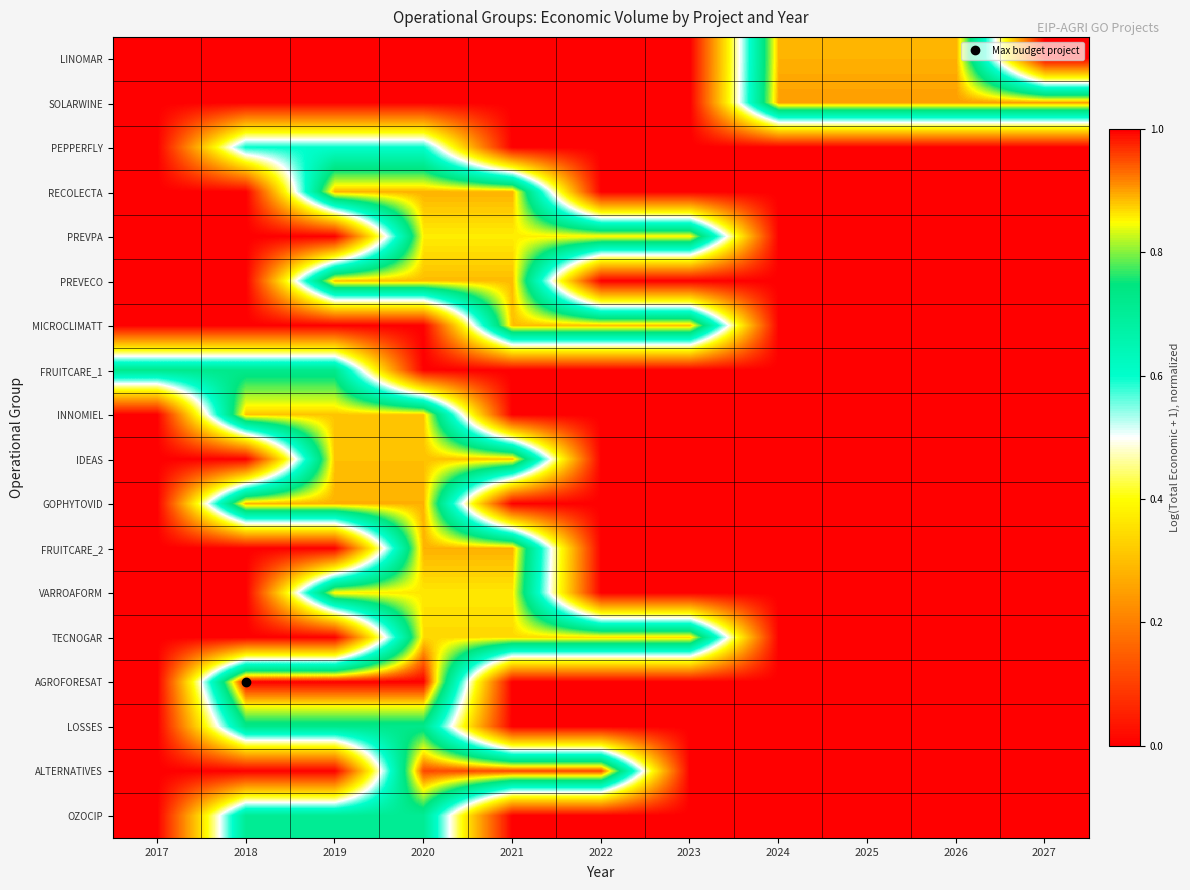

Reading right to left, what are all the values shown in this chart?

LINOMAR: 2027=0.0	2026=0.9	2025=0.9	2024=0.9	2023=0.0	2022=0.0	2021=0.0	2020=0.0	2019=0.0	2018=0.0	2017=0.0
SOLARWINE: 2027=0.9	2026=0.9	2025=0.9	2024=0.9	2023=0.0	2022=0.0	2021=0.0	2020=0.0	2019=0.0	2018=0.0	2017=0.0
PEPPERFLY: 2027=0.0	2026=0.0	2025=0.0	2024=0.0	2023=0.0	2022=0.0	2021=0.0	2020=0.6	2019=0.6	2018=0.6	2017=0.0
RECOLECTA: 2027=0.0	2026=0.0	2025=0.0	2024=0.0	2023=0.0	2022=0.0	2021=0.9	2020=0.9	2019=0.9	2018=0.0	2017=0.0
PREVPA: 2027=0.0	2026=0.0	2025=0.0	2024=0.0	2023=0.9	2022=0.9	2021=0.9	2020=0.9	2019=0.0	2018=0.0	2017=0.0
PREVECO: 2027=0.0	2026=0.0	2025=0.0	2024=0.0	2023=0.0	2022=0.0	2021=0.9	2020=0.9	2019=0.9	2018=0.0	2017=0.0
MICROCLIMATT: 2027=0.0	2026=0.0	2025=0.0	2024=0.0	2023=0.9	2022=0.9	2021=0.9	2020=0.0	2019=0.0	2018=0.0	2017=0.0
FRUITCARE_1: 2027=0.0	2026=0.0	2025=0.0	2024=0.0	2023=0.0	2022=0.0	2021=0.0	2020=0.0	2019=0.7	2018=0.7	2017=0.7
INNOMIEL: 2027=0.0	2026=0.0	2025=0.0	2024=0.0	2023=0.0	2022=0.0	2021=0.0	2020=0.9	2019=0.9	2018=0.9	2017=0.0
IDEAS: 2027=0.0	2026=0.0	2025=0.0	2024=0.0	2023=0.0	2022=0.0	2021=0.9	2020=0.9	2019=0.9	2018=0.0	2017=0.0
GOPHYTOVID: 2027=0.0	2026=0.0	2025=0.0	2024=0.0	2023=0.0	2022=0.0	2021=0.0	2020=0.9	2019=0.9	2018=0.9	2017=0.0
FRUITCARE_2: 2027=0.0	2026=0.0	2025=0.0	2024=0.0	2023=0.0	2022=0.0	2021=0.9	2020=0.9	2019=0.0	2018=0.0	2017=0.0
VARROAFORM: 2027=0.0	2026=0.0	2025=0.0	2024=0.0	2023=0.0	2022=0.0	2021=0.9	2020=0.9	2019=0.9	2018=0.0	2017=0.0
TECNOGAR: 2027=0.0	2026=0.0	2025=0.0	2024=0.0	2023=0.9	2022=0.9	2021=0.9	2020=0.9	2019=0.0	2018=0.0	2017=0.0
AGROFORESAT: 2027=0.0	2026=0.0	2025=0.0	2024=0.0	2023=0.0	2022=0.0	2021=0.0	2020=1.0	2019=1.0	2018=1.0	2017=0.0
LOSSES: 2027=0.0	2026=0.0	2025=0.0	2024=0.0	2023=0.0	2022=0.0	2021=0.0	2020=0.7	2019=0.7	2018=0.7	2017=0.0
ALTERNATIVES: 2027=0.0	2026=0.0	2025=0.0	2024=0.0	2023=0.0	2022=1.0	2021=1.0	2020=1.0	2019=0.0	2018=0.0	2017=0.0
OZOCIP: 2027=0.0	2026=0.0	2025=0.0	2024=0.0	2023=0.0	2022=0.0	2021=0.0	2020=0.7	2019=0.7	2018=0.7	2017=0.0